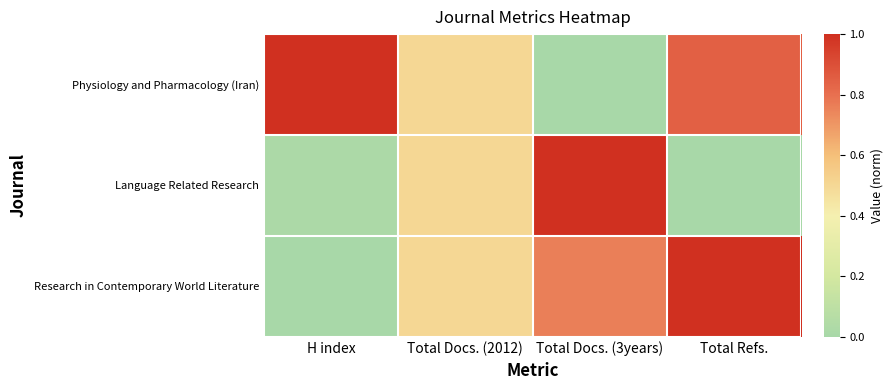

Which series has the largest total across all categories?

Physiology and Pharmacology (Iran)